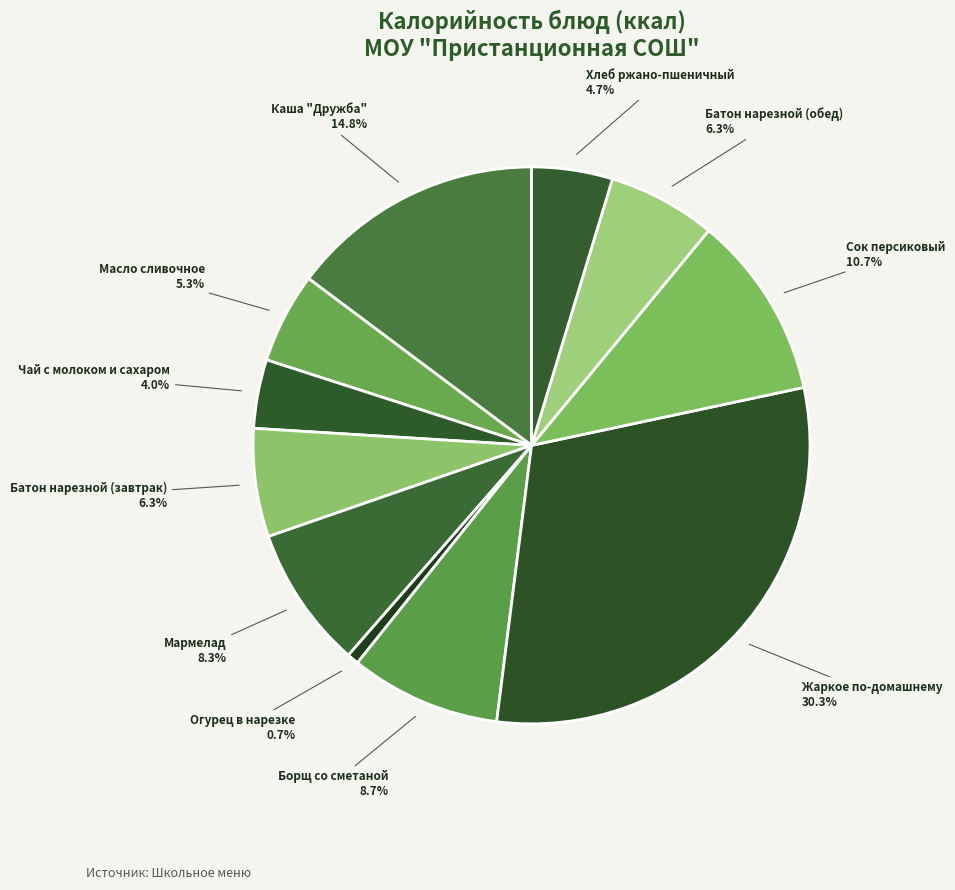

The Каша "Дружба" slice represents 27% of the pie. True or false?

False